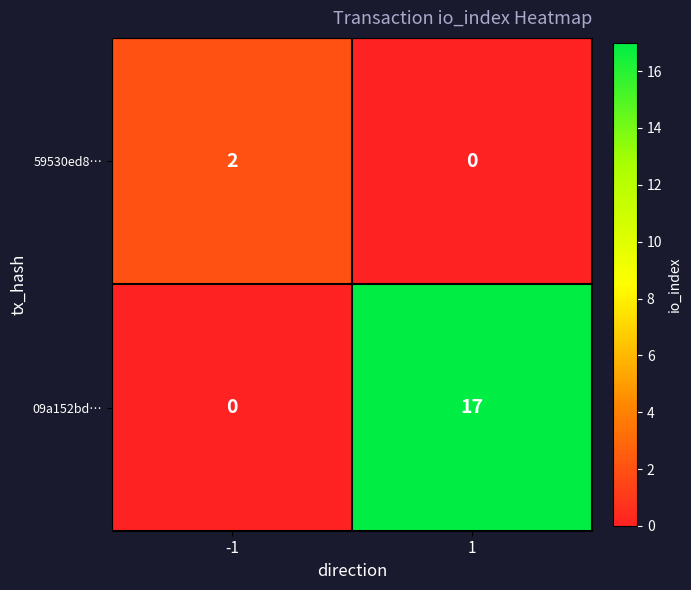

At which category is the sum across all series the highest?

1